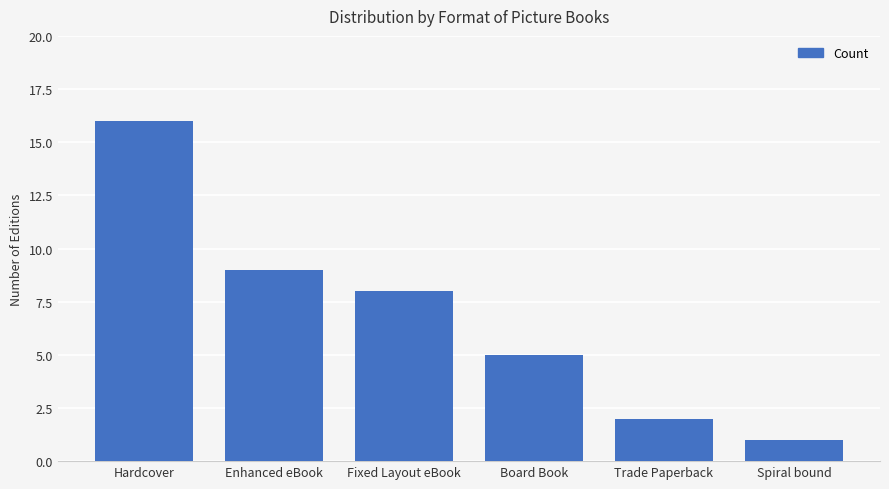

Does the chart contain any negative values?

No